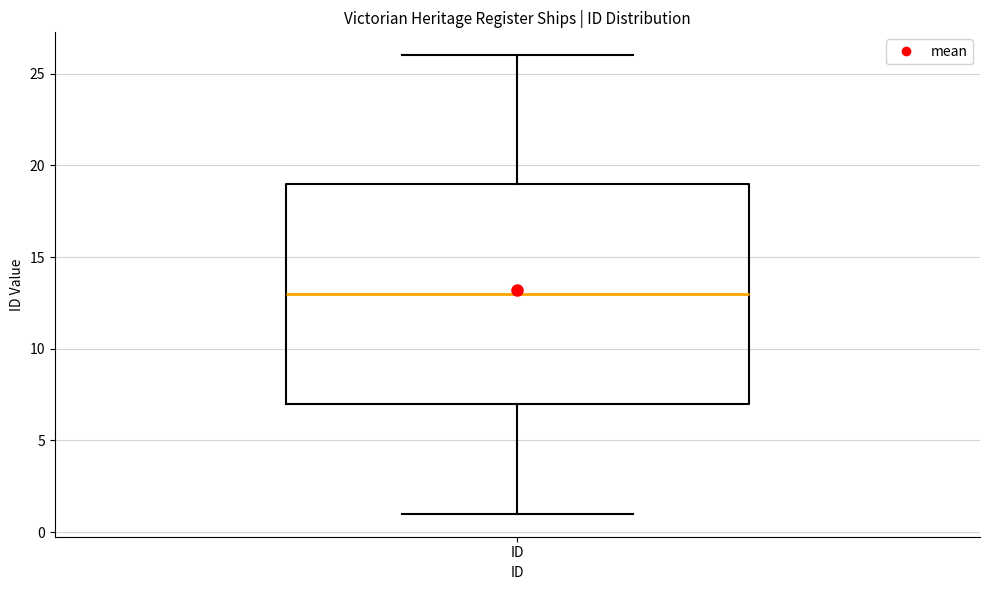

Transcribe this box plot: give where the median line is, the range the box spans, and where the two whiskers end, as read against the y-axis. The values are not printed on the chart, so give them approximately, as read against the axis.

median 13, box 7 to 19, whiskers 1 to 26